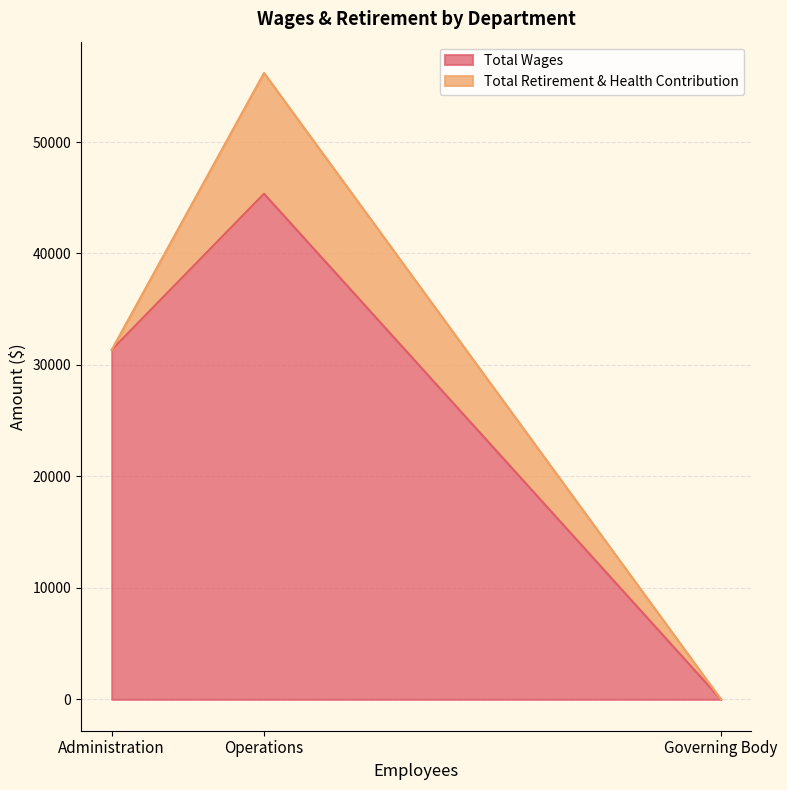

What are all the series names shown in the legend?

Total Wages, Total Retirement & Health Contribution